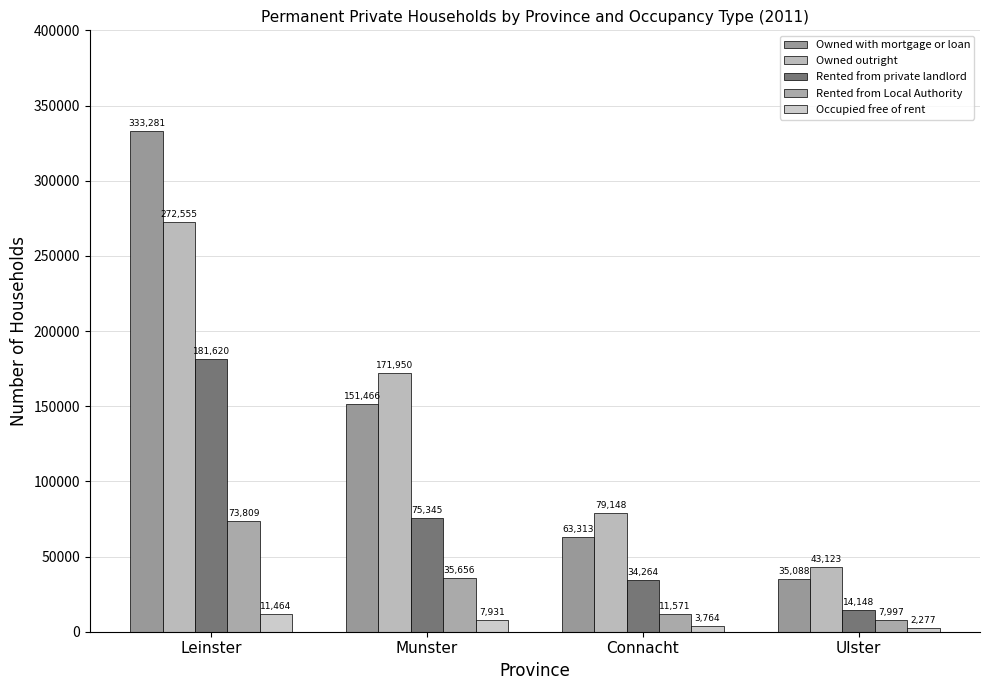

How many data points in Owned outright are less than 171950?

2